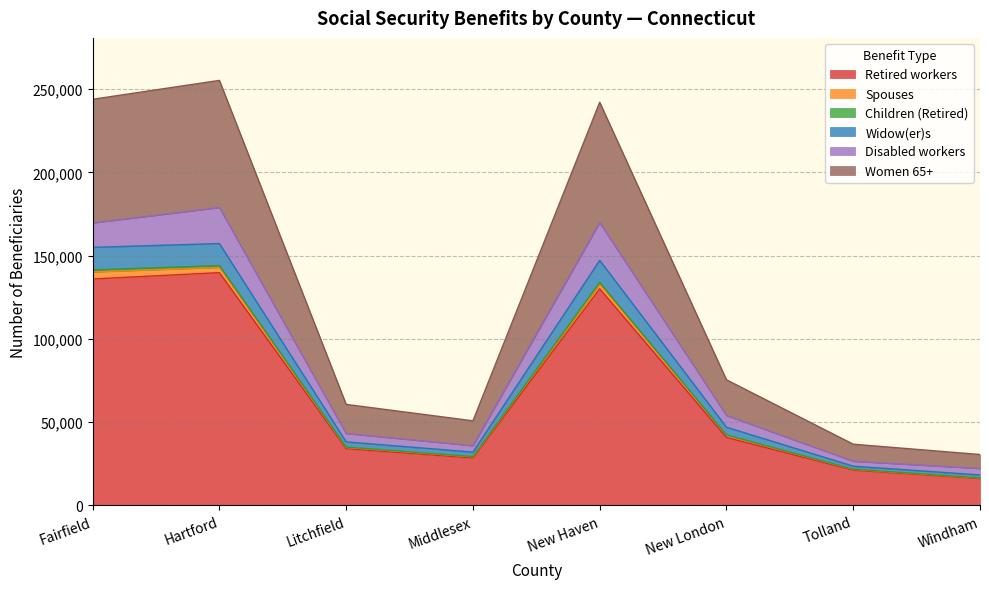

At which category is the sum across all series the highest?

Hartford